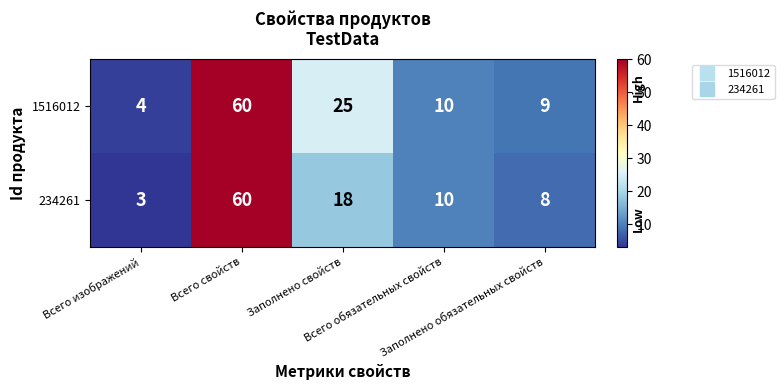

Rank the series by their average value, from lowest to highest.

234261, 1516012